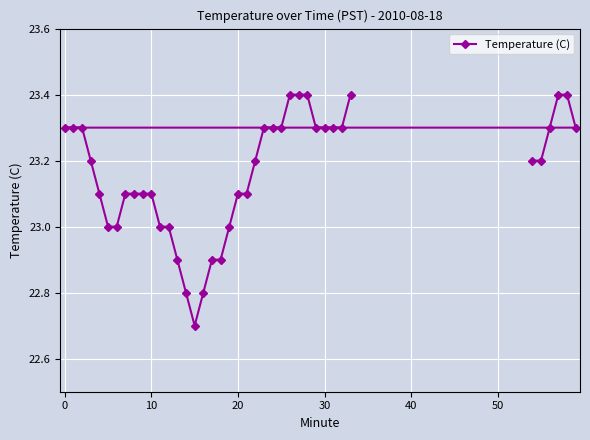

What is the minimum value shown in the chart?

22.7